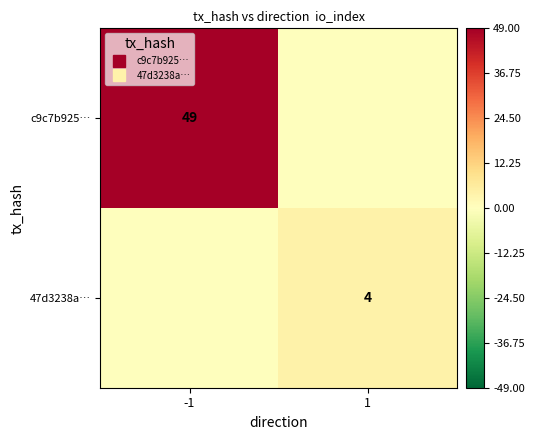

What is the maximum value for 47d3238a…?

4